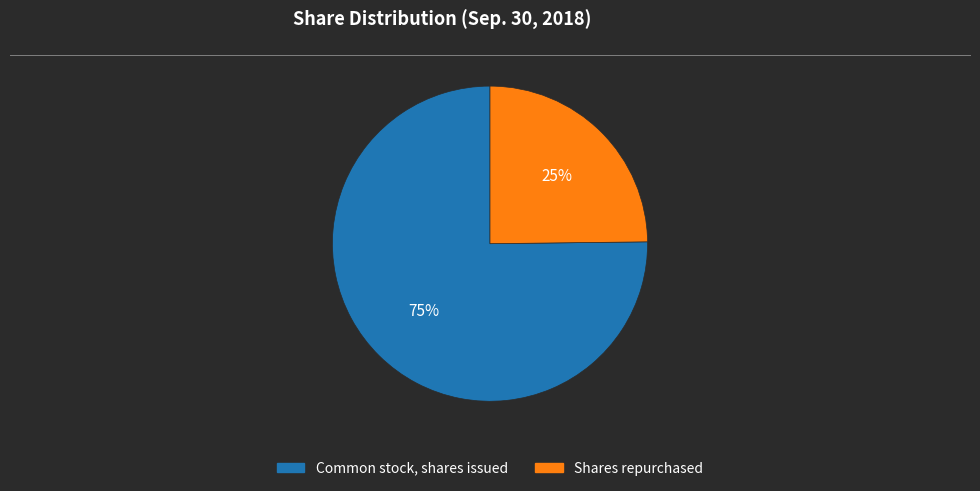

What is the largest slice in the pie chart?

Common stock, shares issued